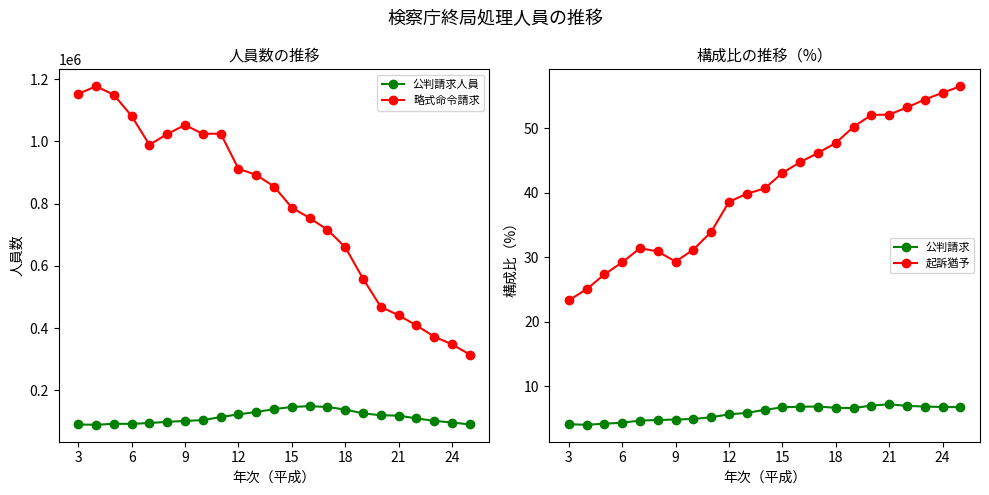

How many series are shown in this chart?

4